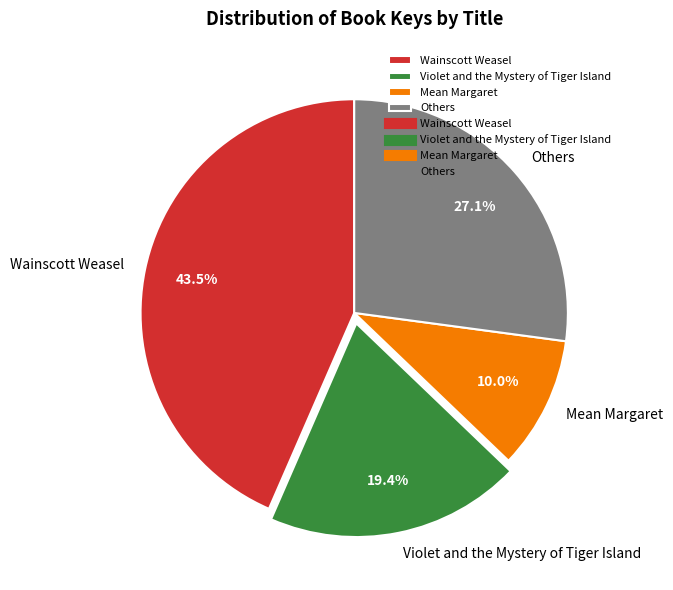

What percentage do Mean Margaret and Wainscott Weasel together represent?

53.5%